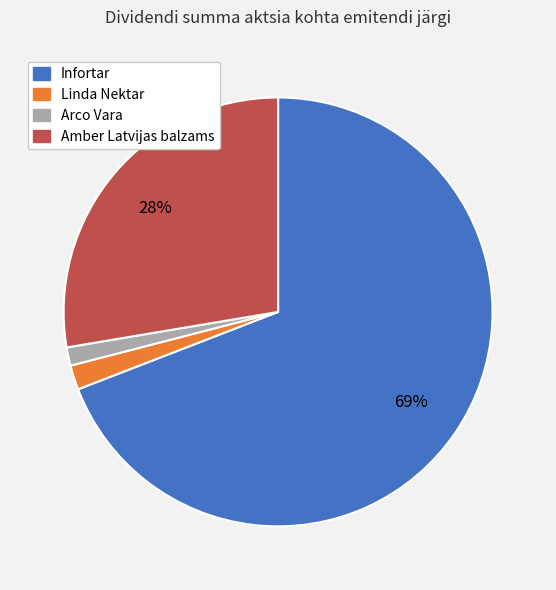

Is there a majority slice in this chart?

Yes